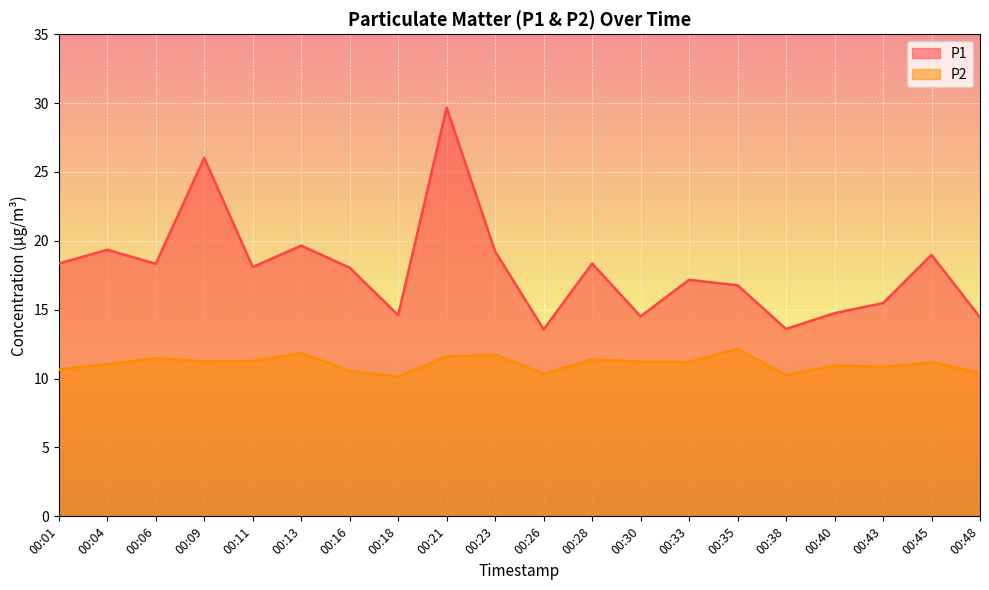

How many interior local valleys does the P1 series have?

6